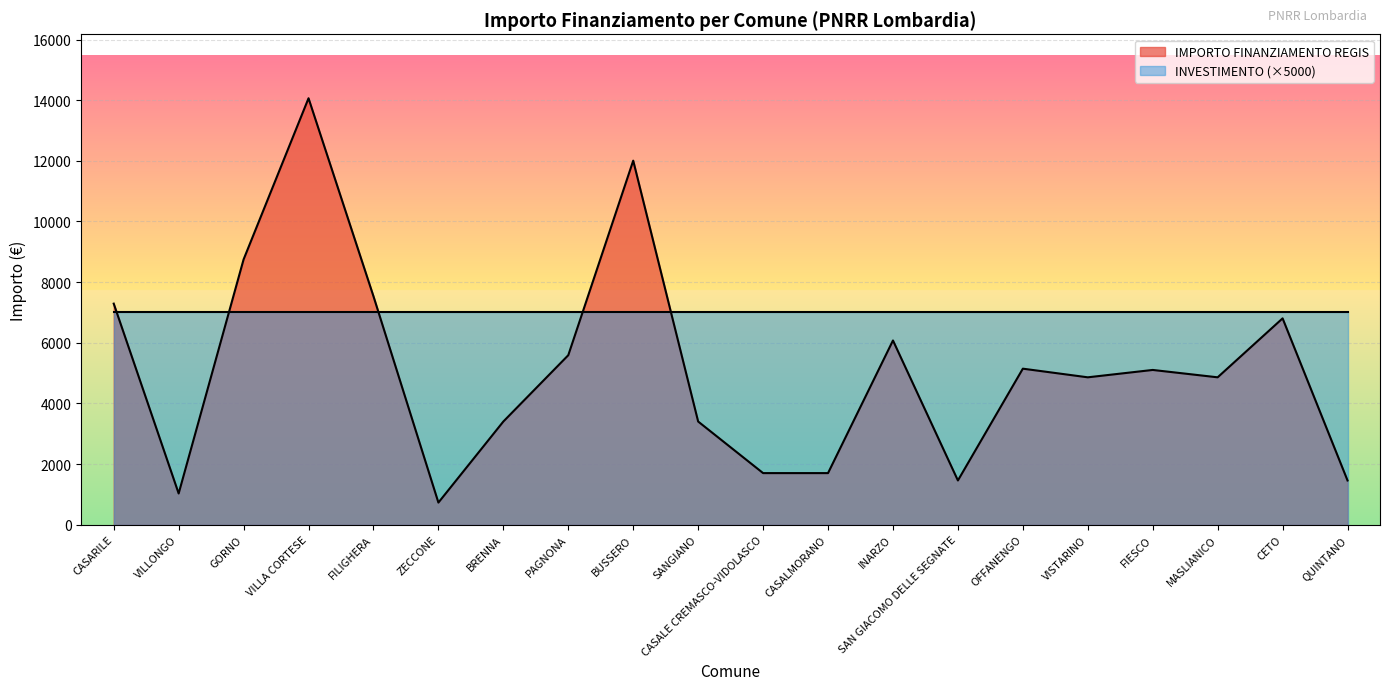

What is the minimum value shown in the chart?

729